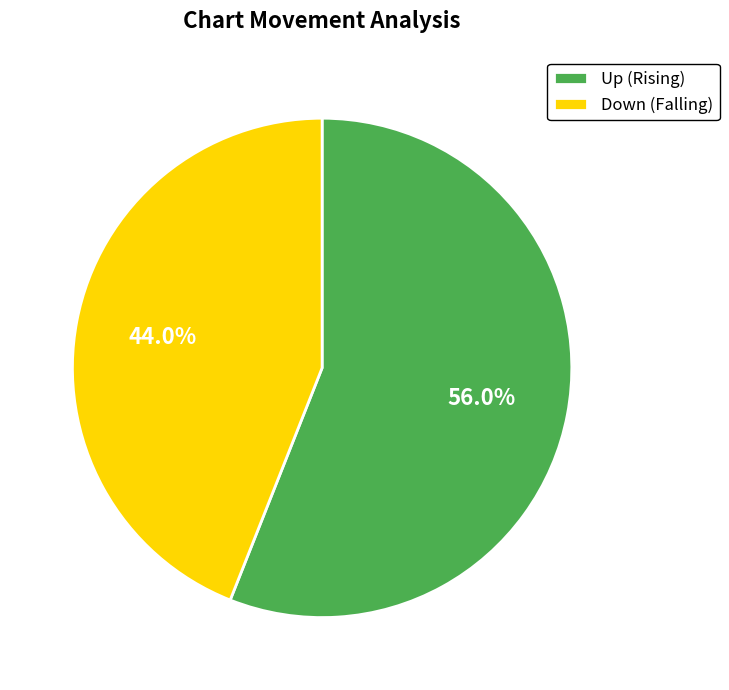

Is Up (Rising) the majority of the pie?

Yes